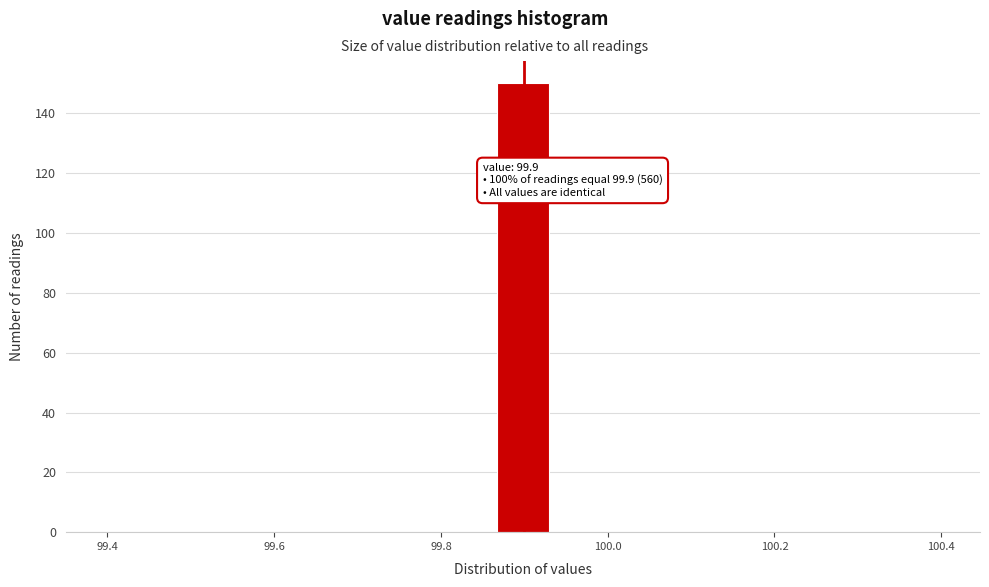

Read against the x-axis, roughly where is the centre of the tallest bar?

99.90